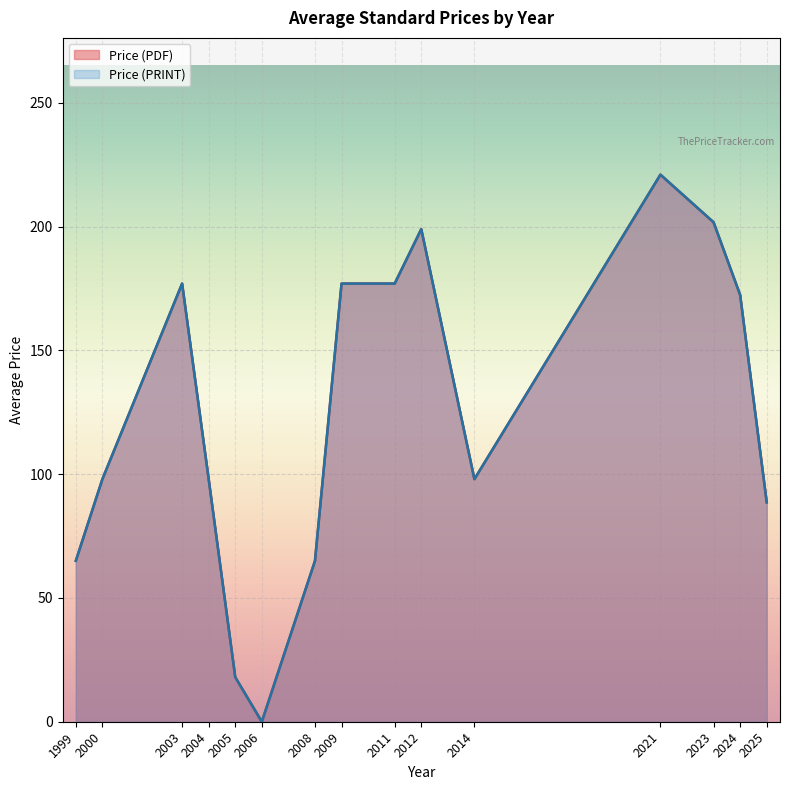

Does the chart display data point markers on the line(s)?

No